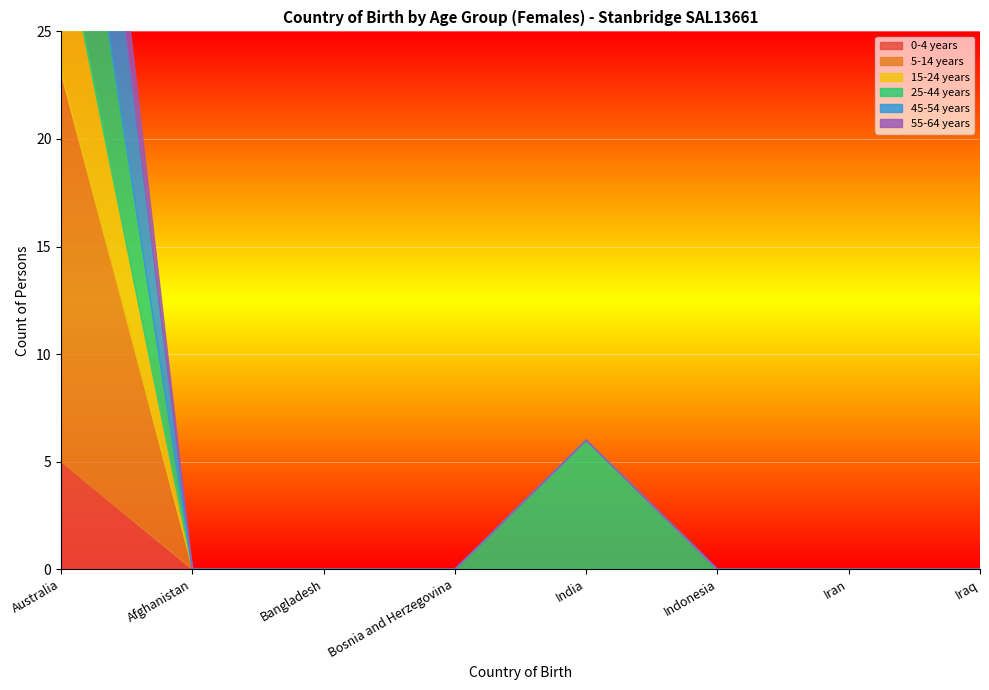

How many values in 55-64 years are above zero?

1